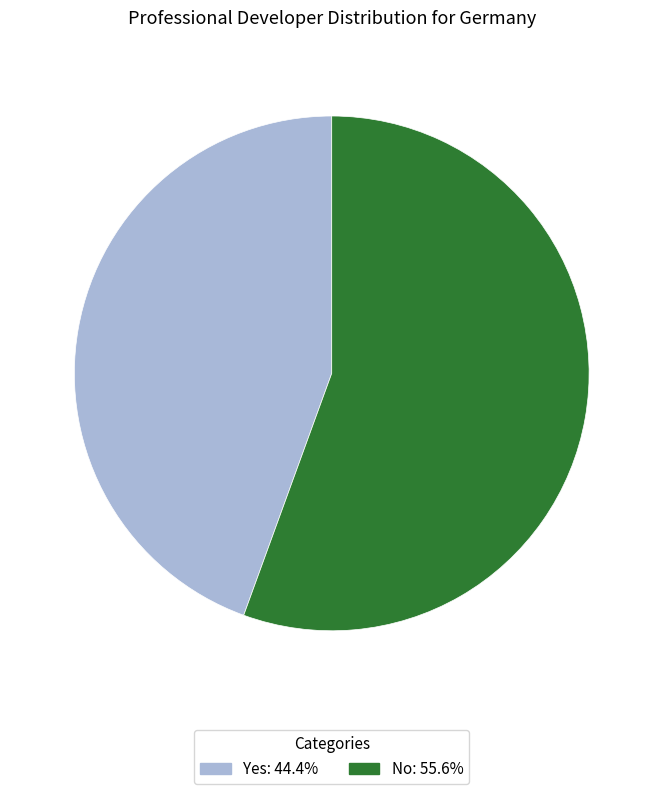

Combined, do Yes: 44.4% and No: 55.6% account for over 50%?

Yes